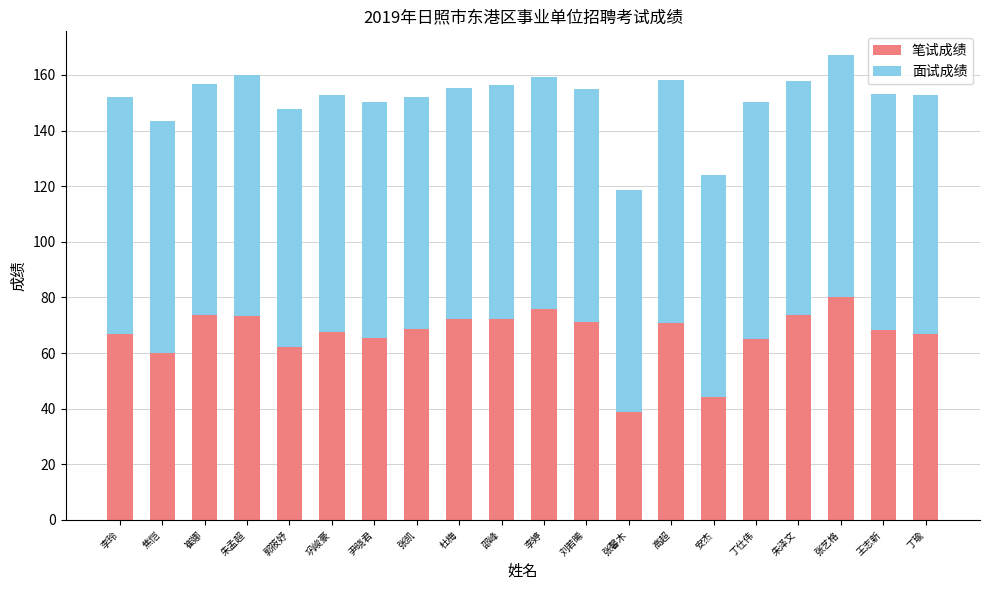

True or false: 笔试成绩 has a value of 80.3 at 张艺格.

True